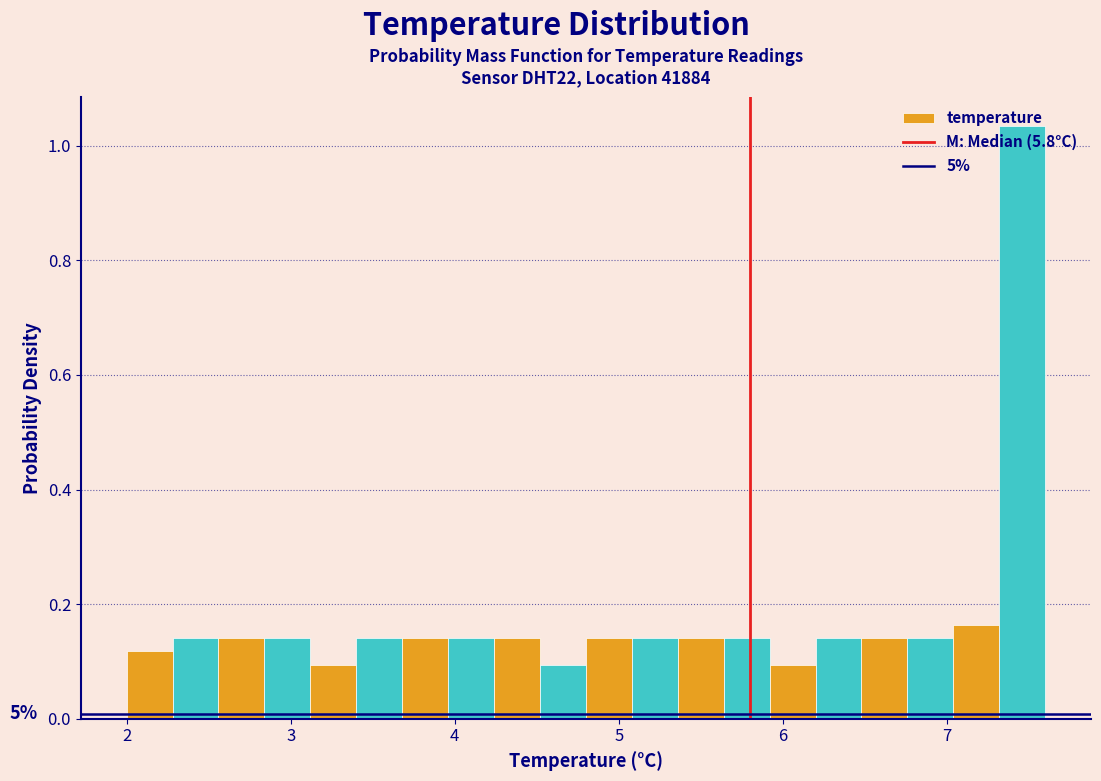

Read against the x-axis, roughly where is the centre of the tallest bar?

7.5